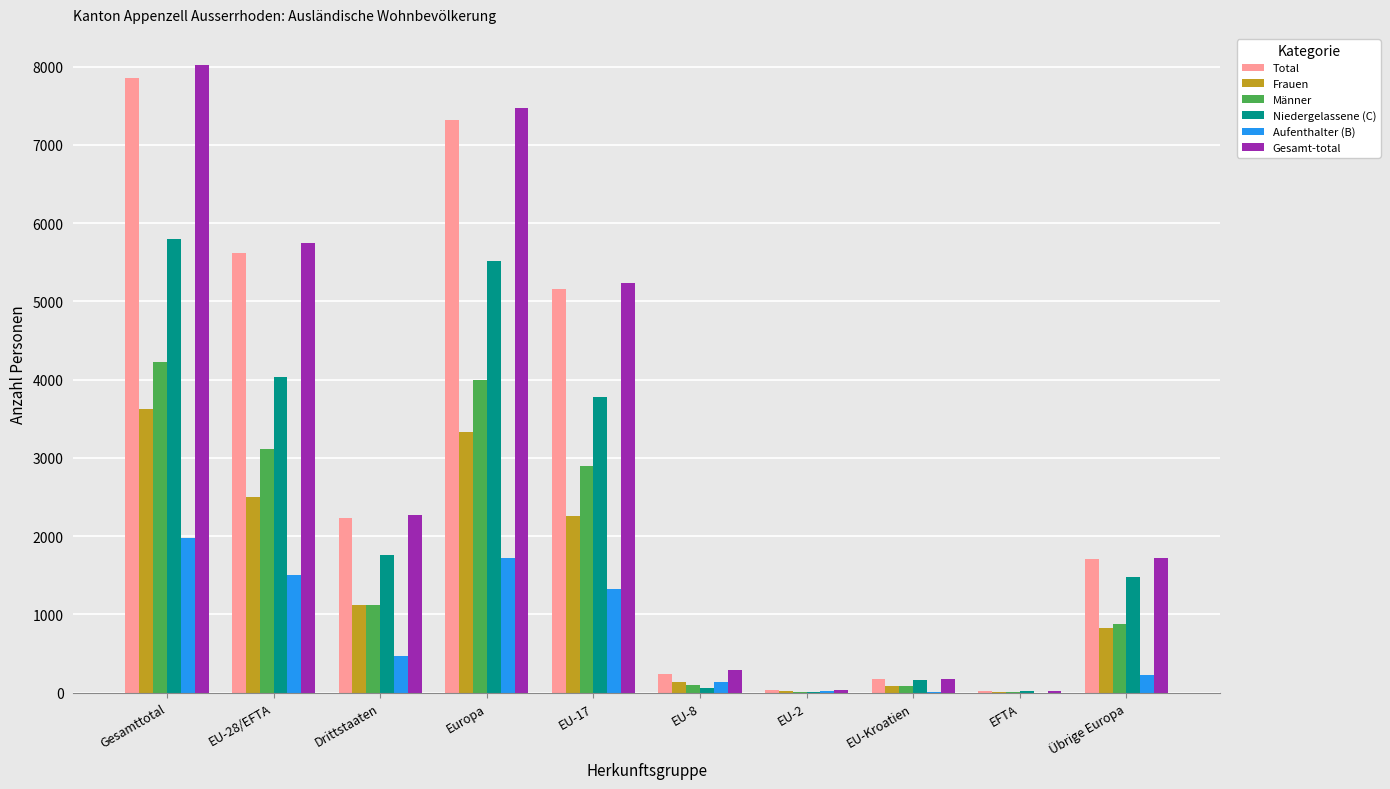

Are the bars horizontal?

No